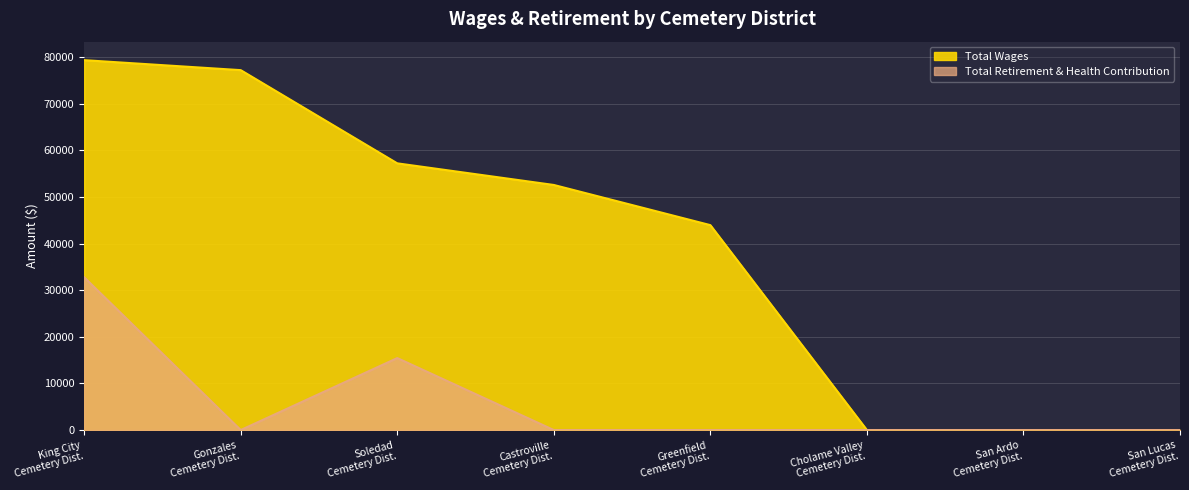

True or false: Total Wages and Total Retirement & Health Contribution cross at least once.

False